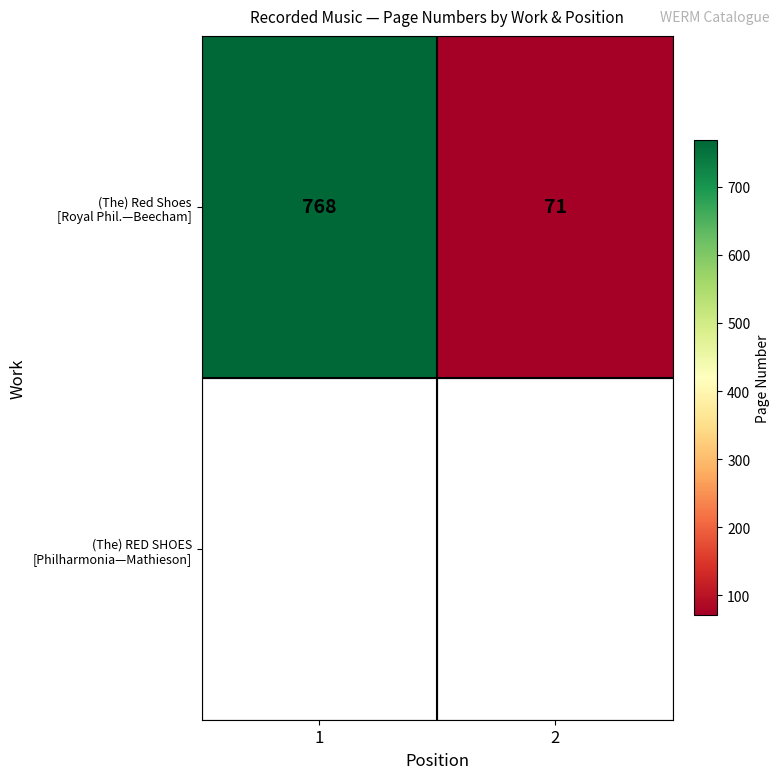

List the labels in order of value, smallest first.

2, 1